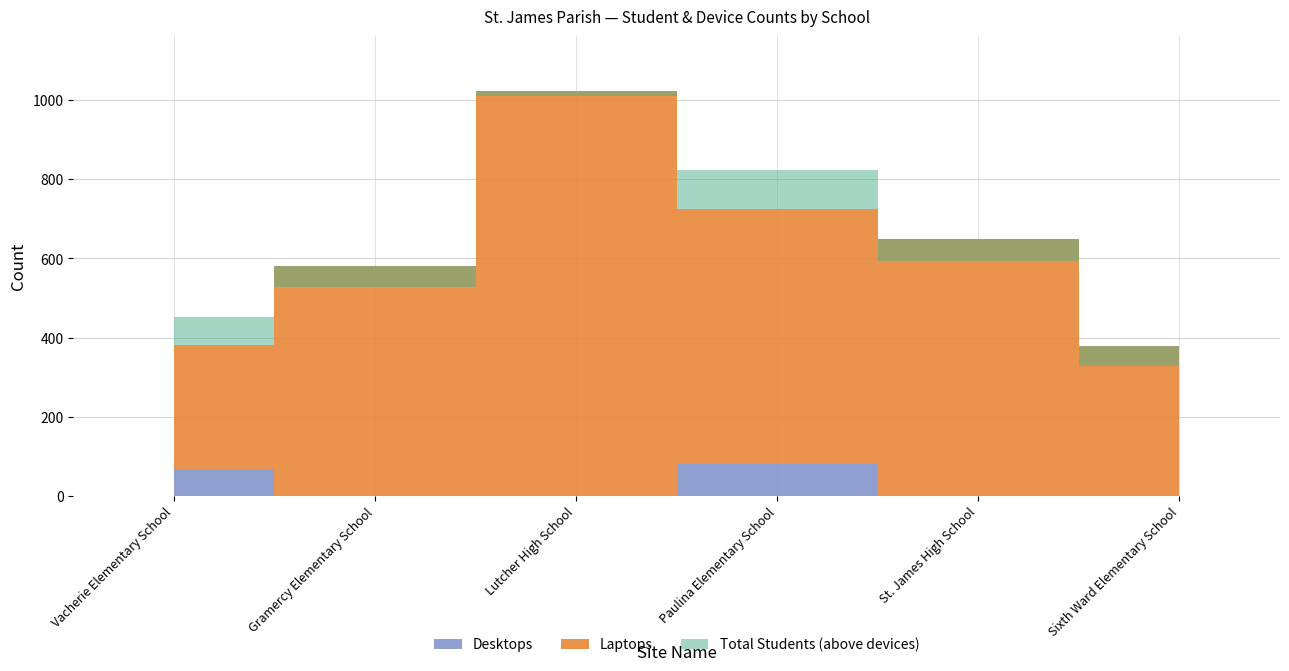

True or false: Desktops has a value of 0 at Lutcher High School.

True